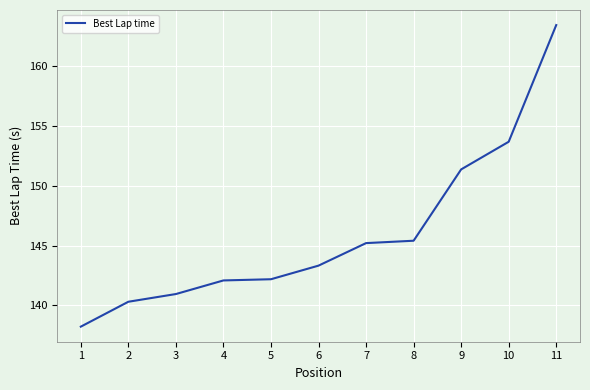

Is it true that the value at 5 is 225.0?

False